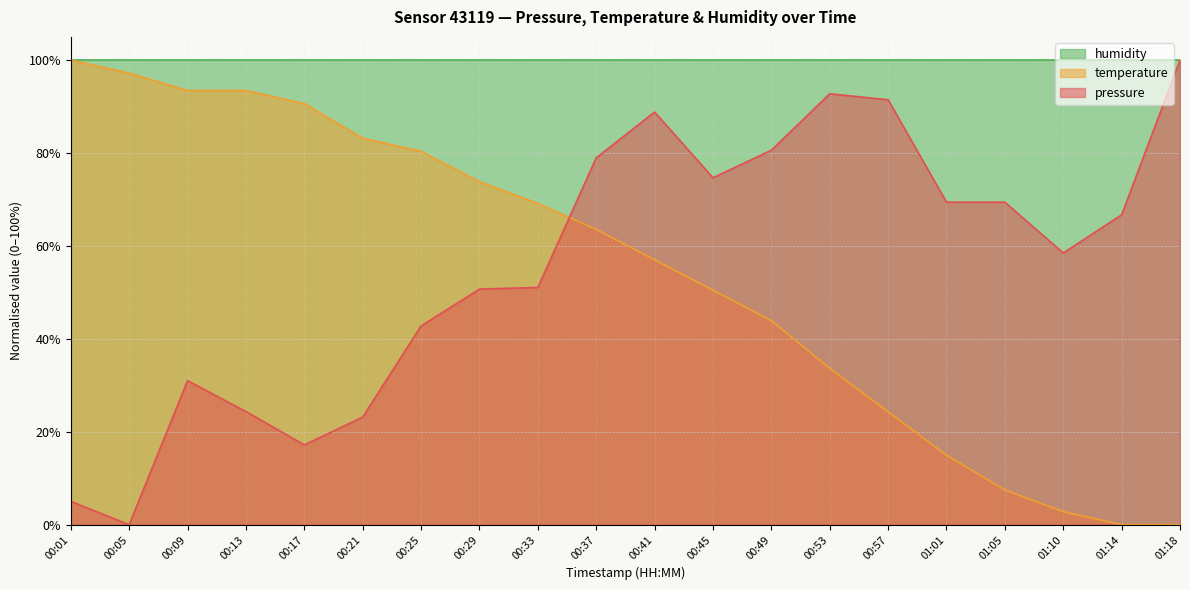

Which category has the lowest value in the temperature series?

01:14